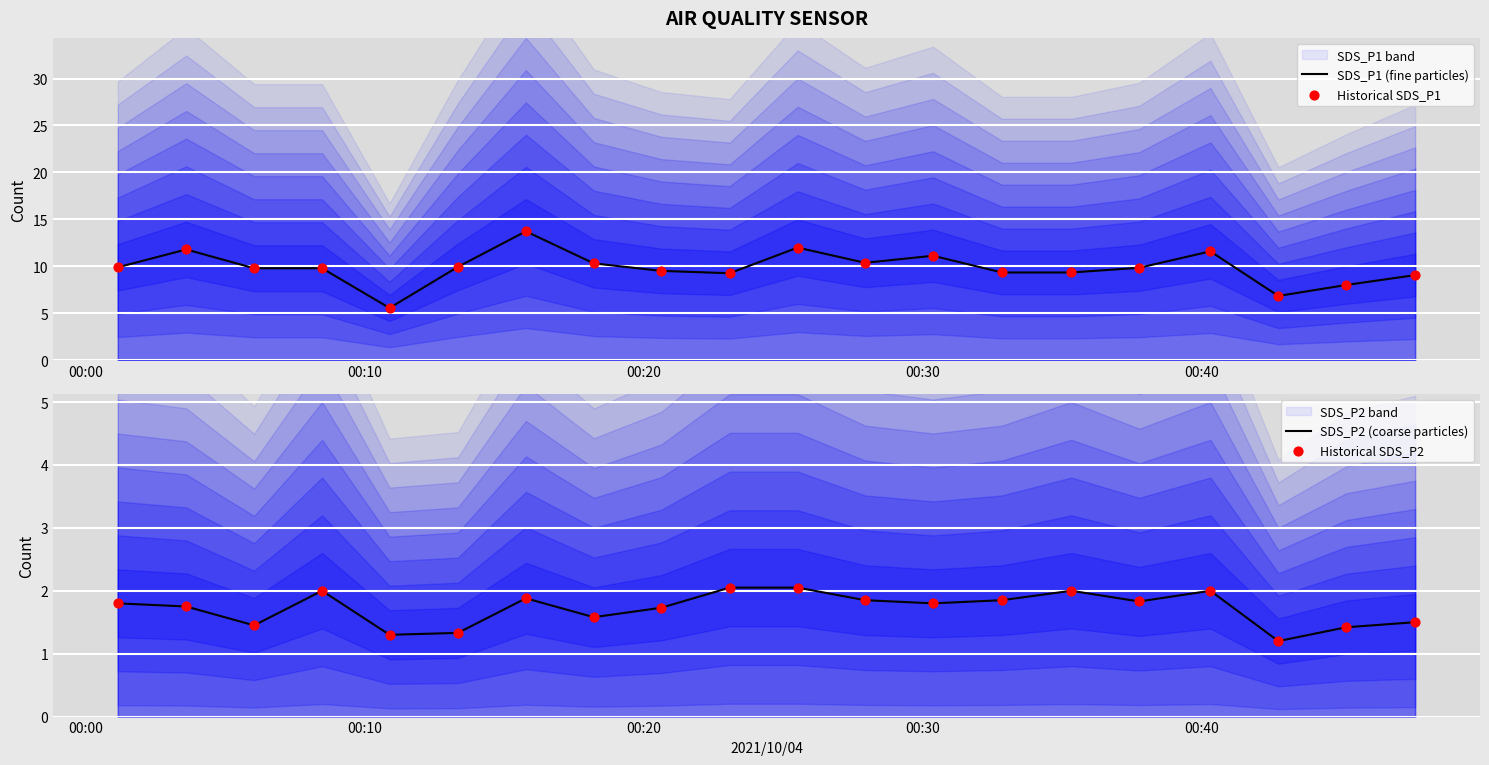

At how many categories does at least one series exceed 6?

19